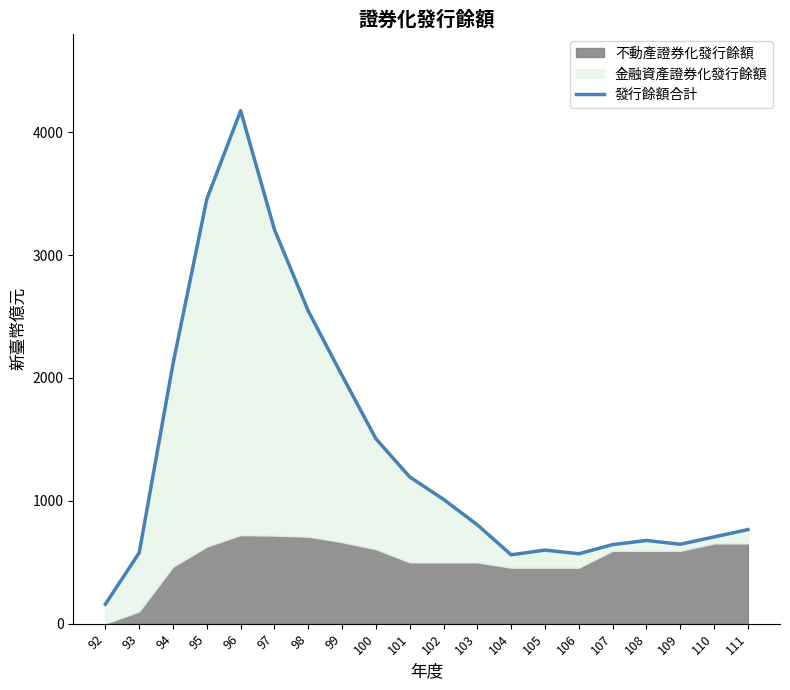

Rank the categories by value from highest to lowest.

96, 95, 97, 98, 94, 99, 100, 101, 102, 103, 111, 110, 108, 109, 107, 105, 93, 106, 104, 92